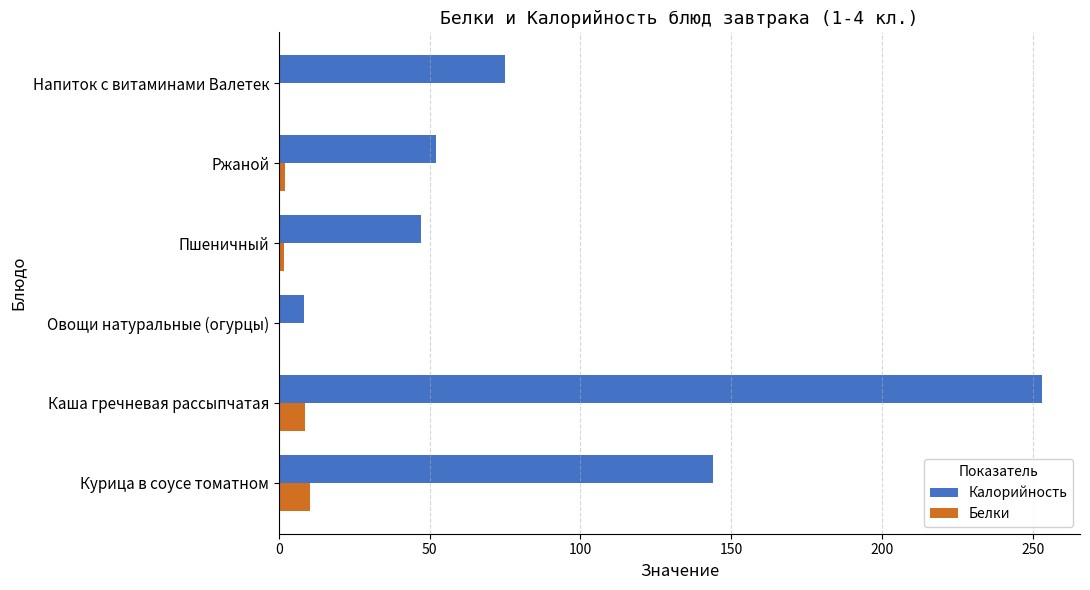

The Белки series shows 10.2 at Курица в соусе томатном. True or false?

True